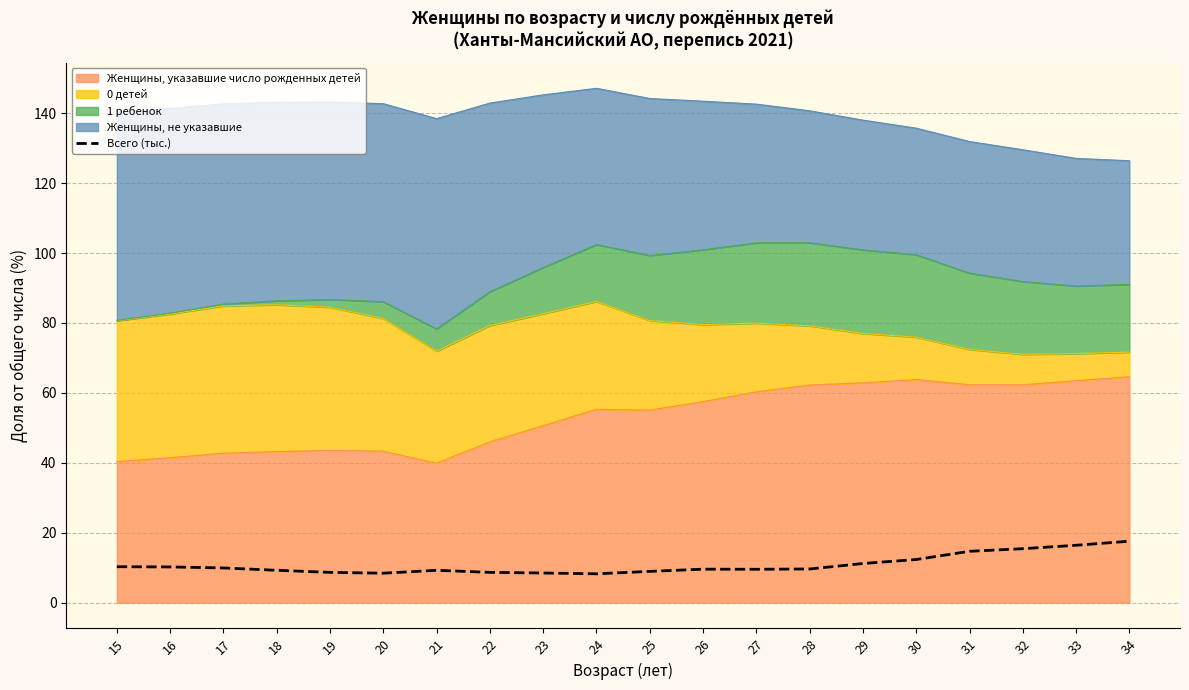

Does the chart display data point markers on the line(s)?

No